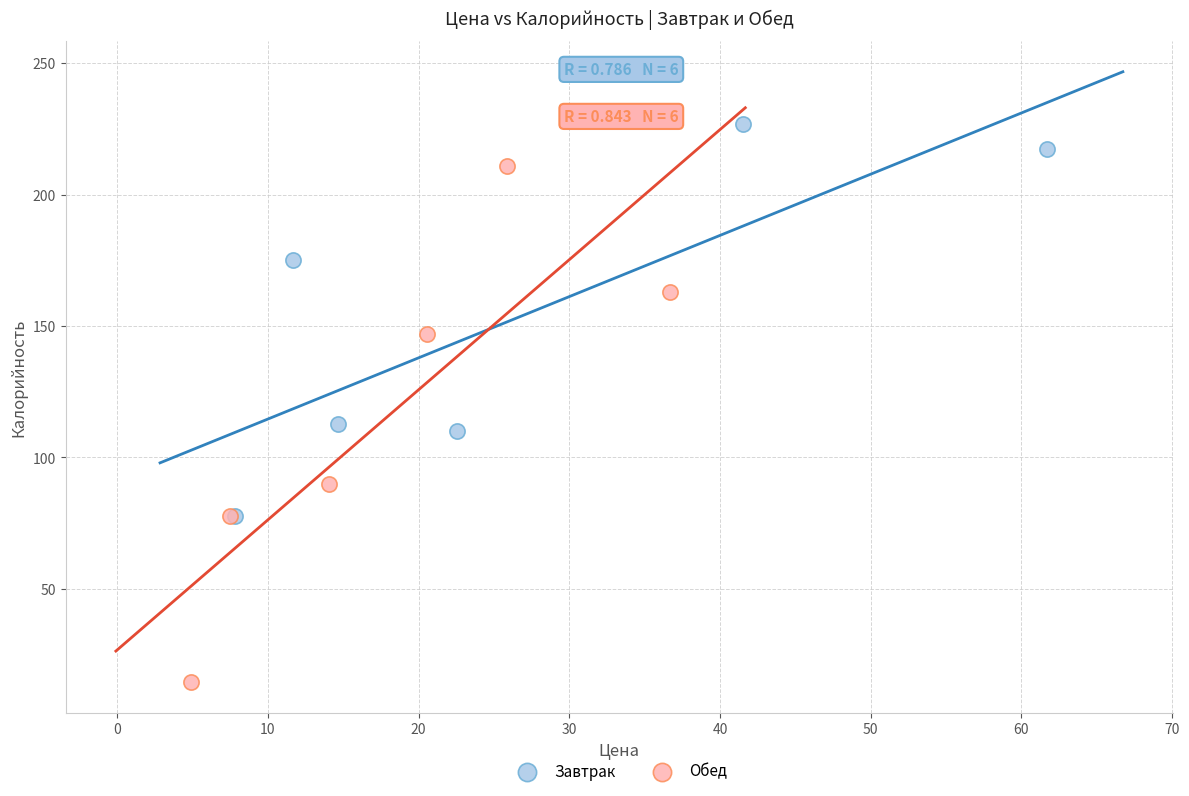

Which series reaches the maximum Y coordinate?

Завтрак